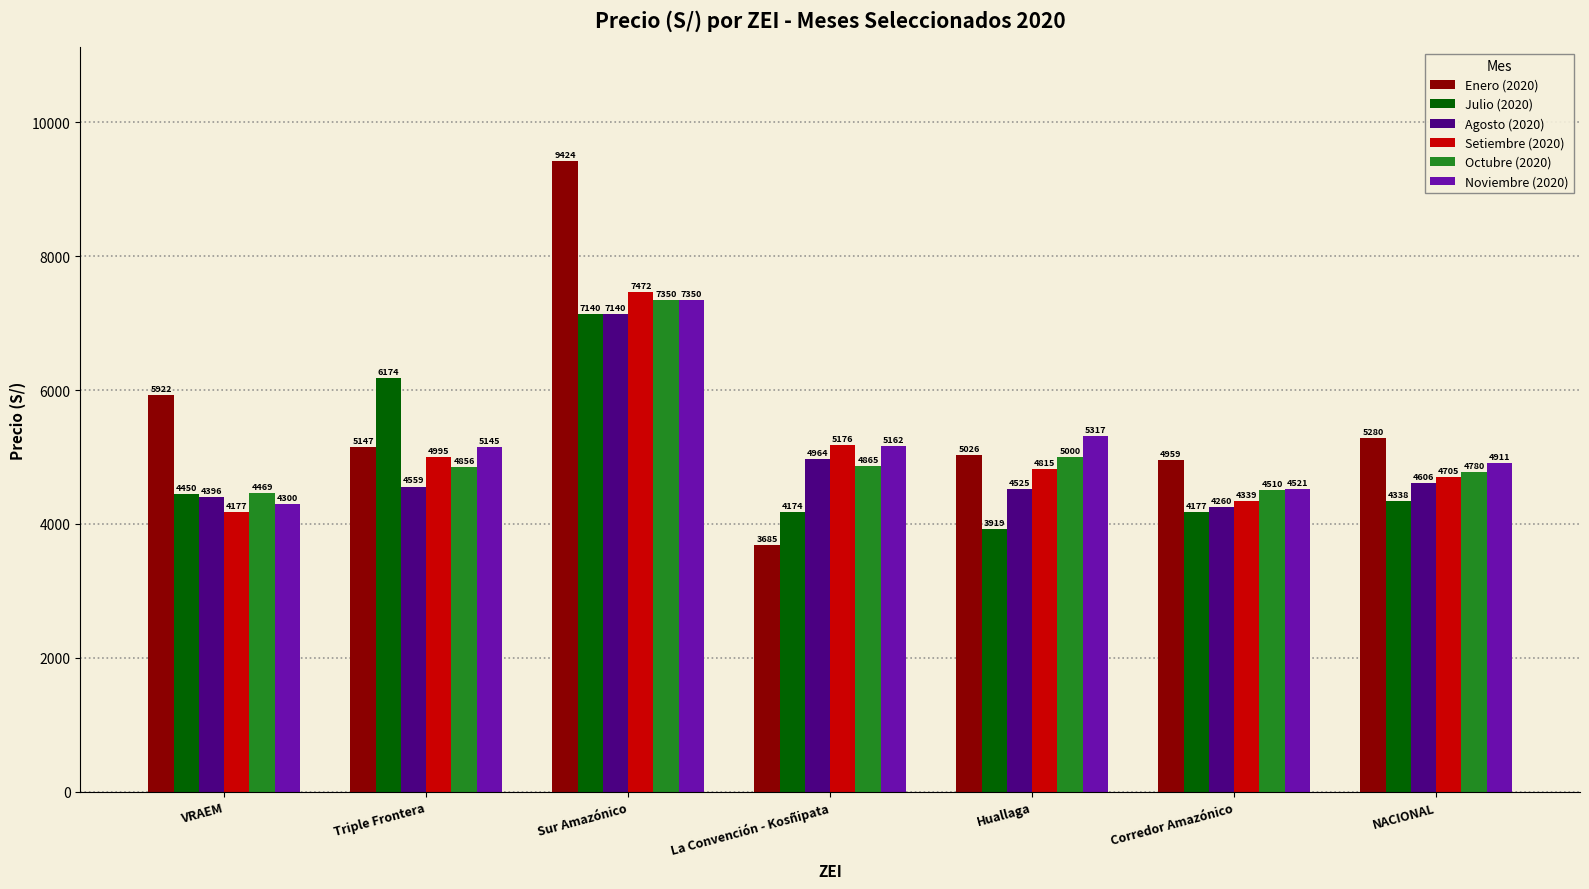

Count the number of categories in the chart.

7